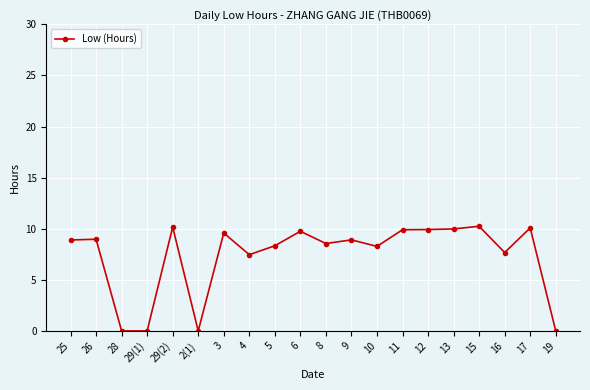

How many categories are shown in the chart?

20